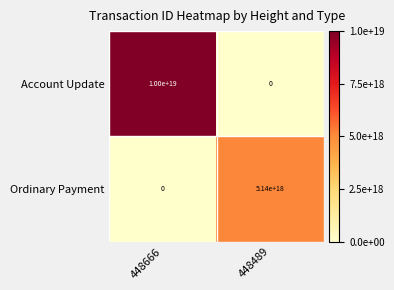

At which label is Ordinary Payment closest to 2570000000000000000?

448666